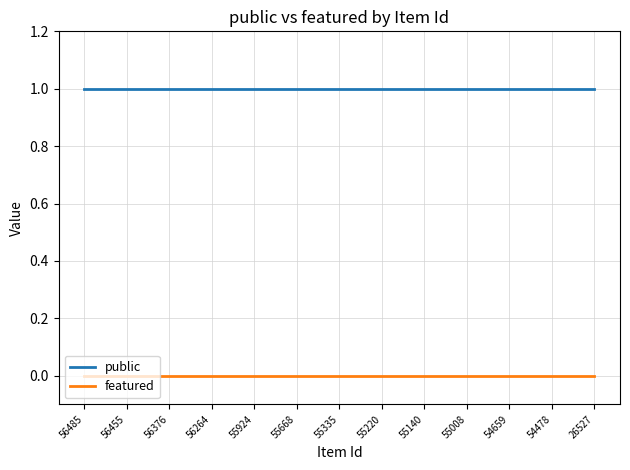

List the series in order of their overall mean, highest first.

public, featured